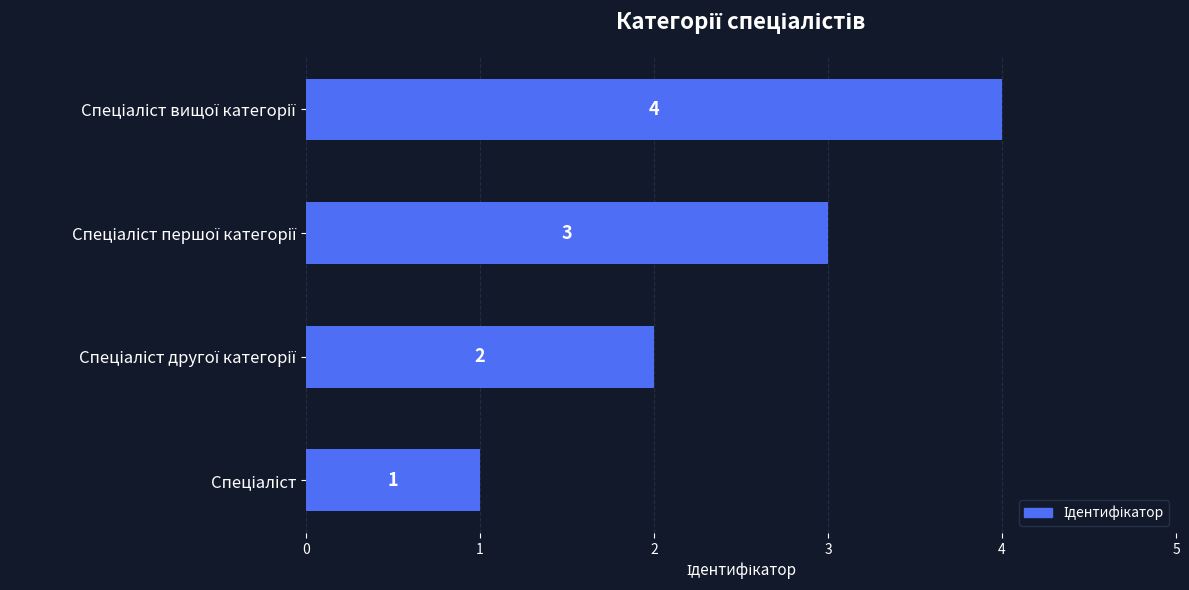

What is the difference between the maximum and minimum values?

3